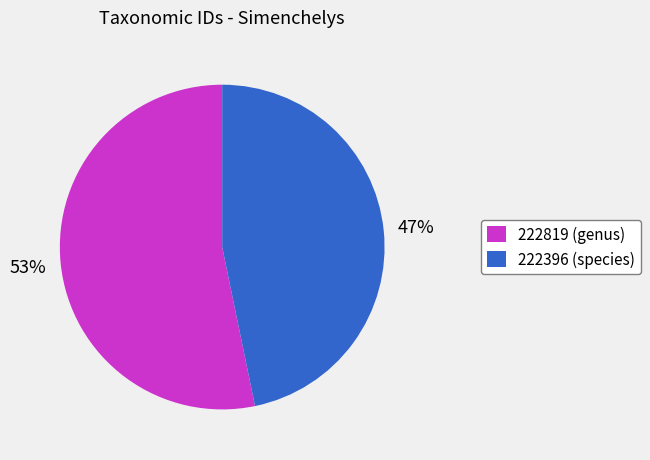

To the nearest percent, what is the combined percentage of 222819 (genus) and 222396 (species)?

100%